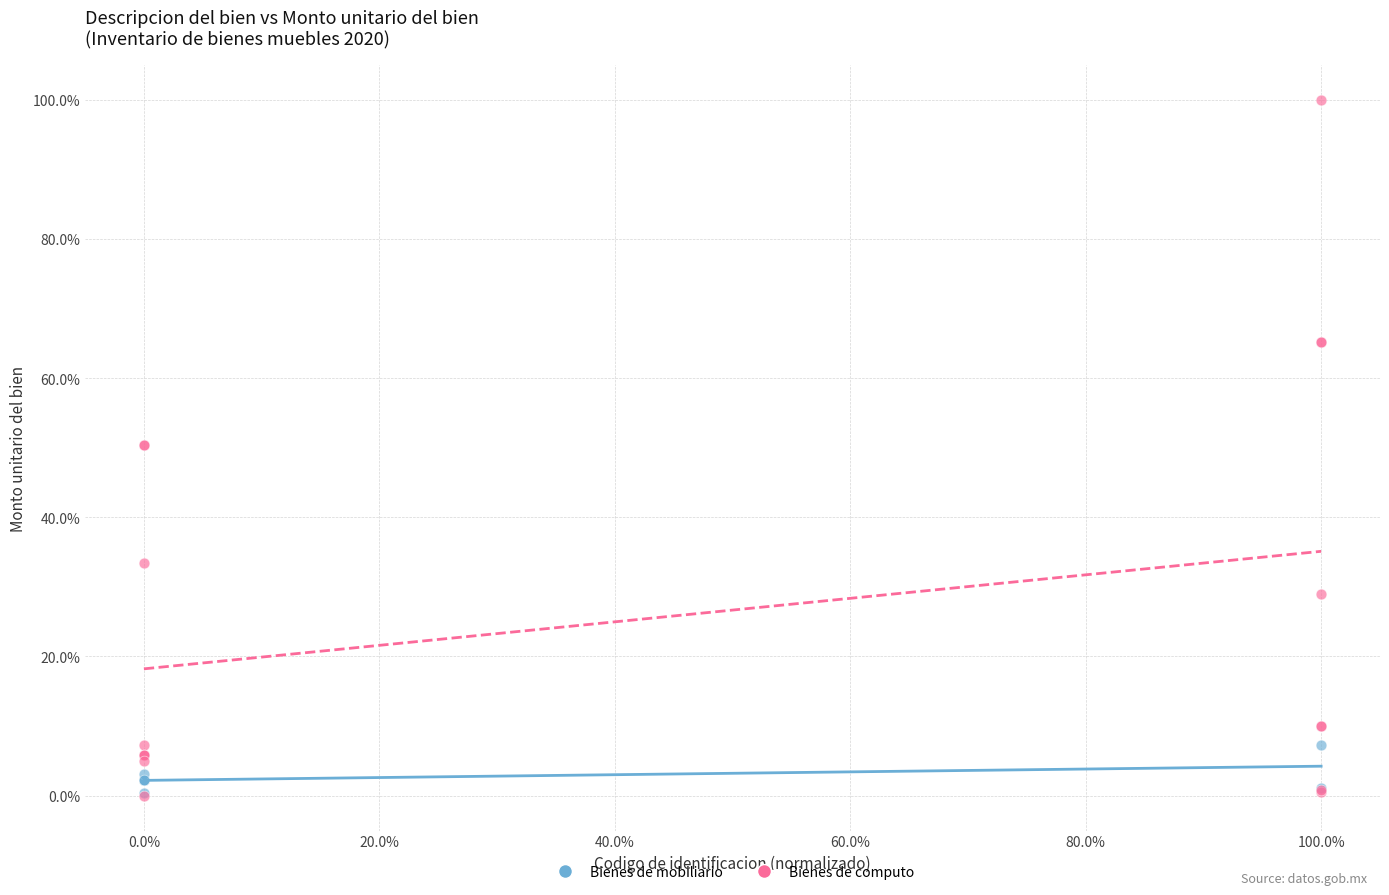

Which series has the widest spread of Y values?

Bienes de computo